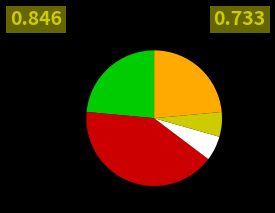

Does any single category account for the majority?

No